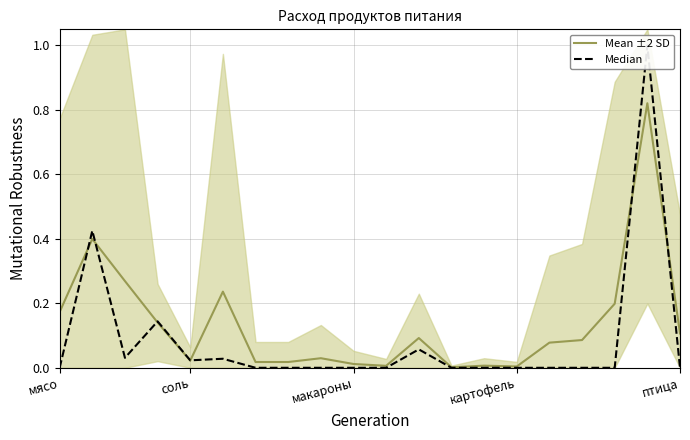

Which has a higher value, 12 or мясо?

мясо